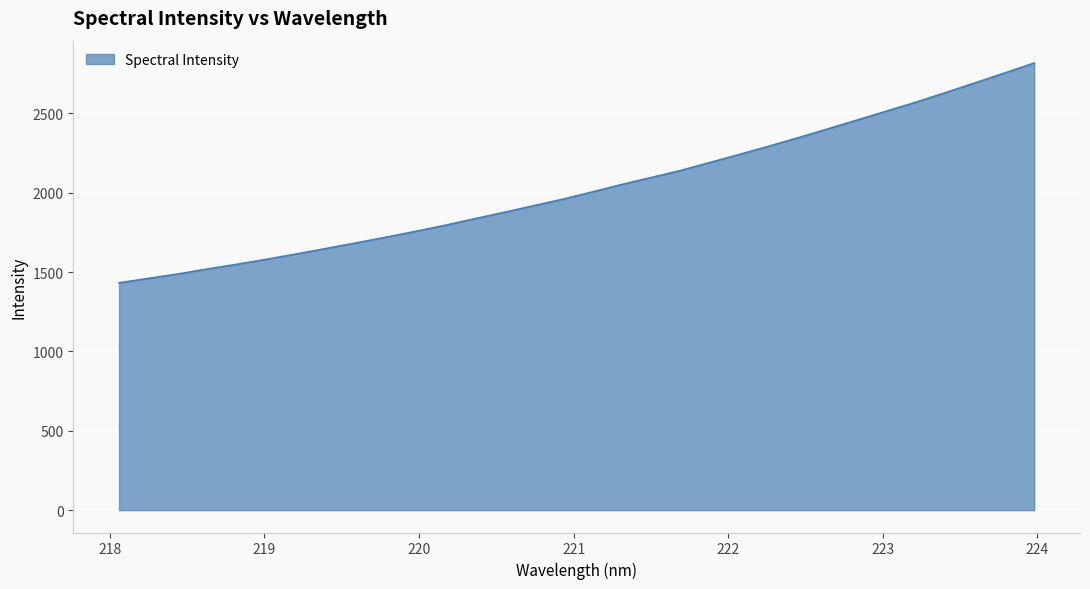

How many categories are shown in the chart?

32